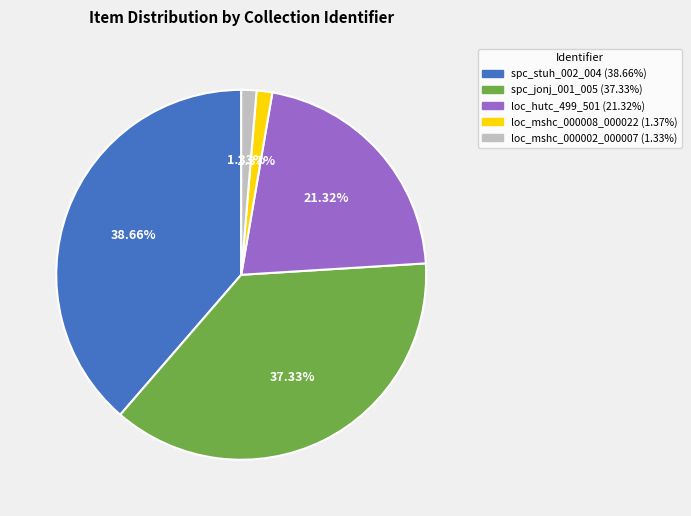

How many segments does this pie chart have?

5